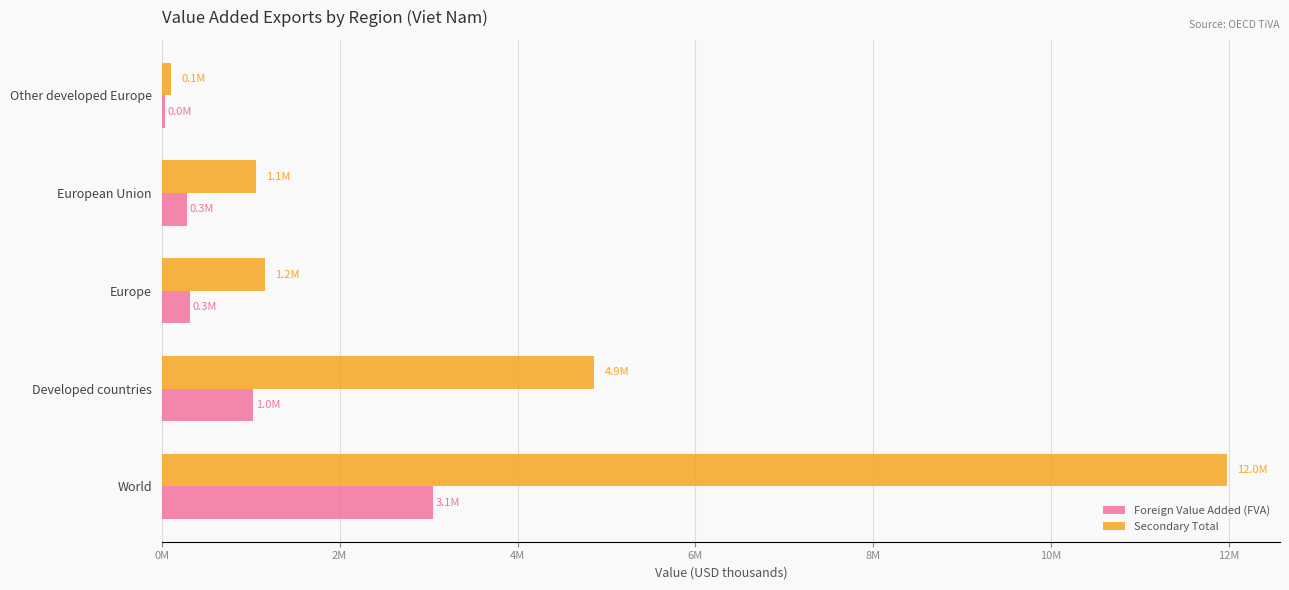

List the series in order of their peak value, lowest first.

Foreign Value Added (FVA), Secondary Total